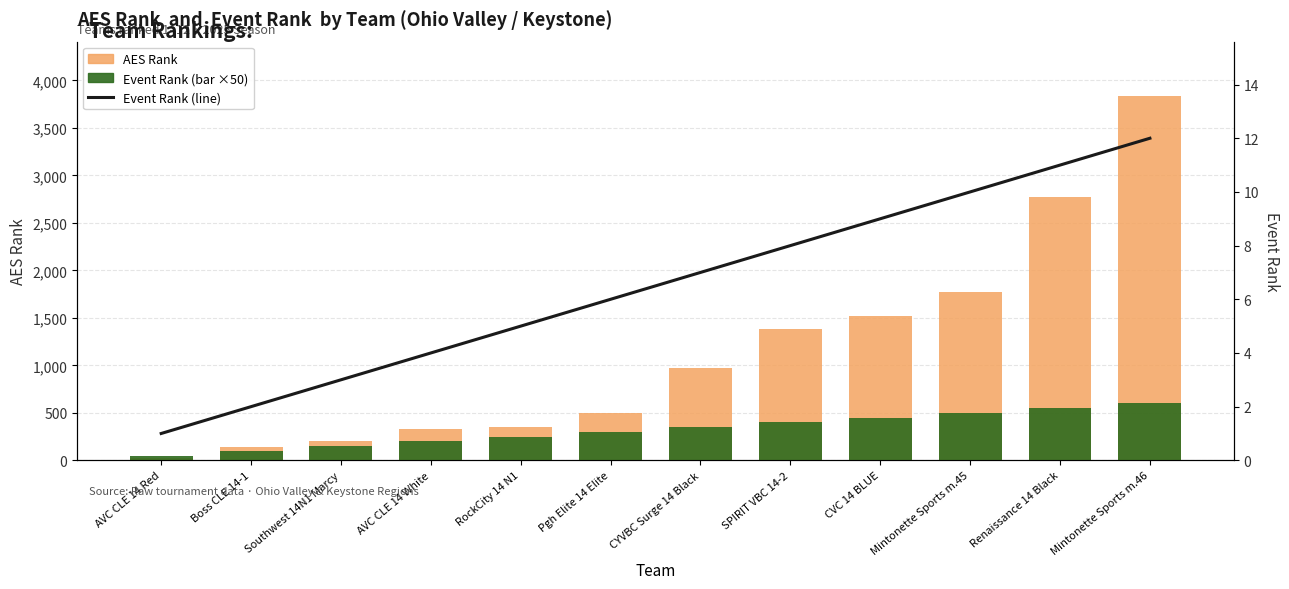

Which series has the largest range (max minus min)?

AES Rank